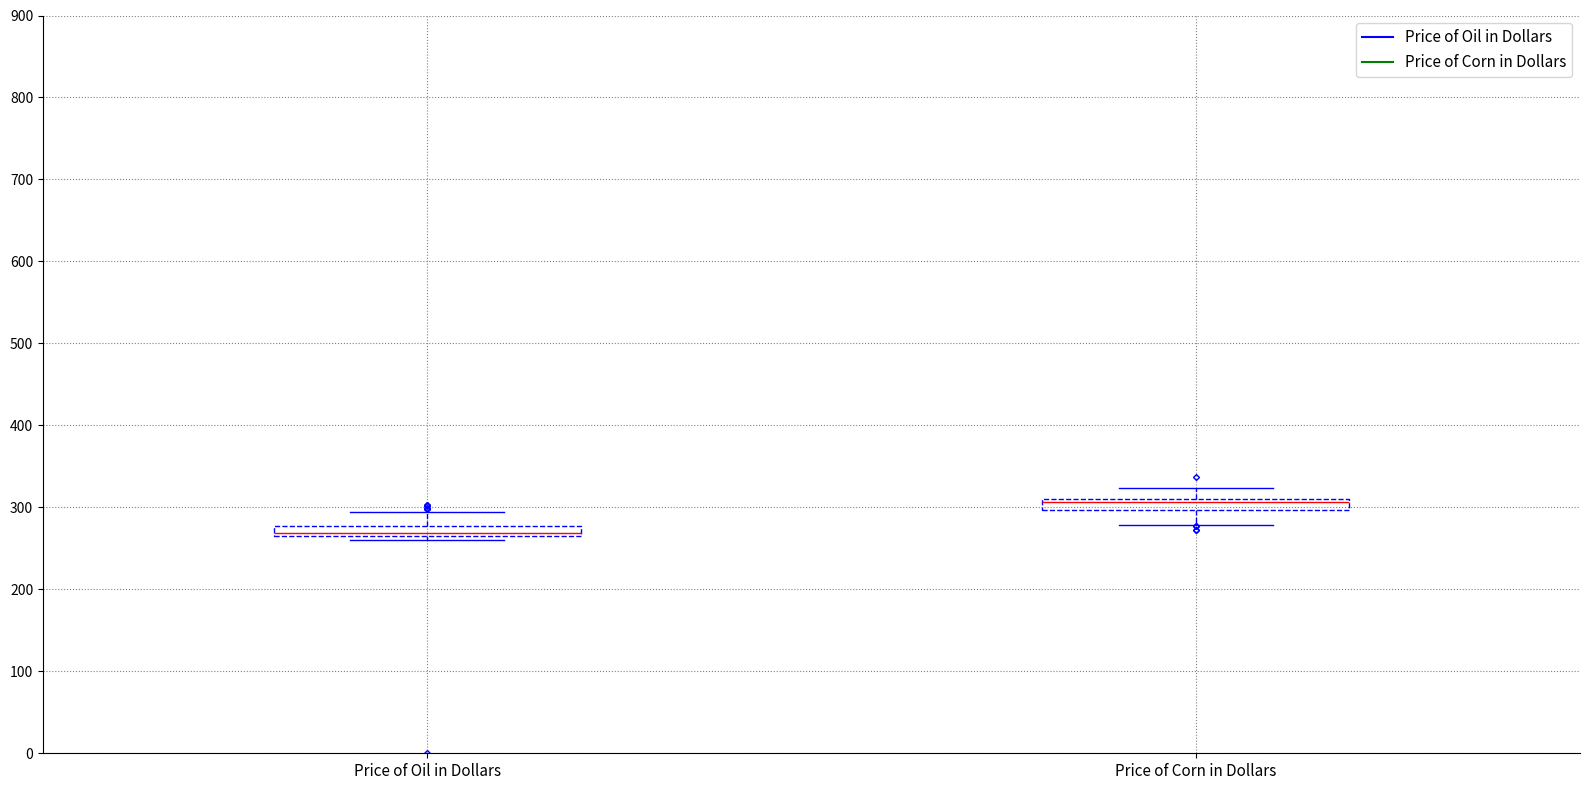

Where does the lower whisker of the box for Price of Corn in Dollars end on the y-axis? The values are not printed on the chart, so give them approximately, as read against the axis.

280